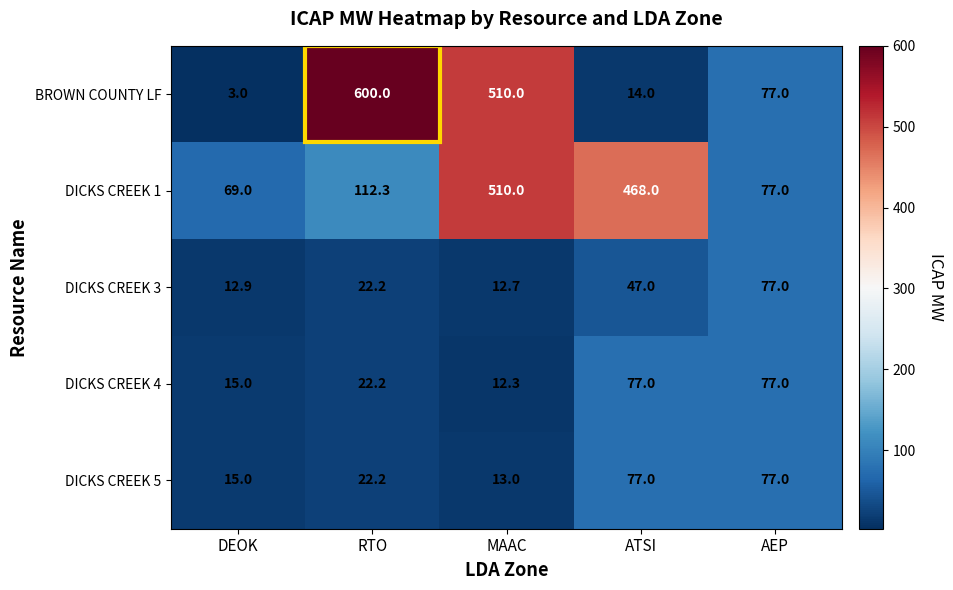

Which label corresponds to the smallest value in the chart?

DEOK